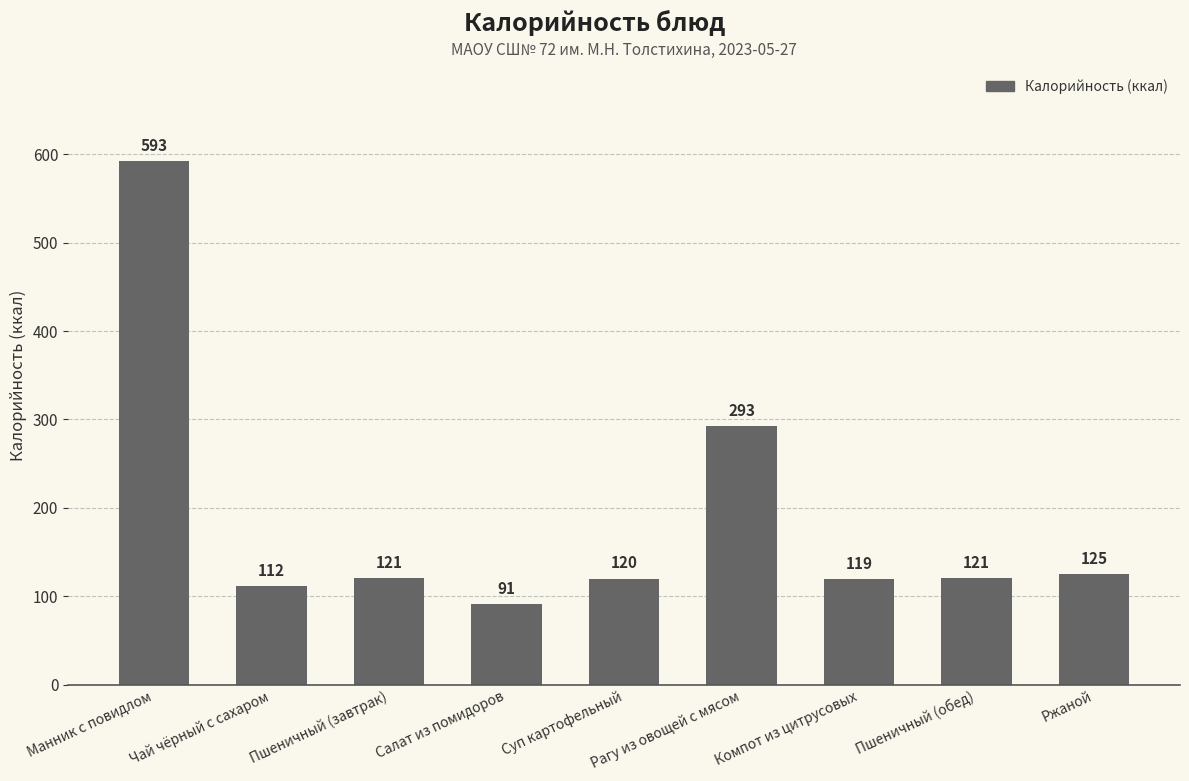

Which has a higher value, Суп картофельный or Компот из цитрусовых?

Суп картофельный